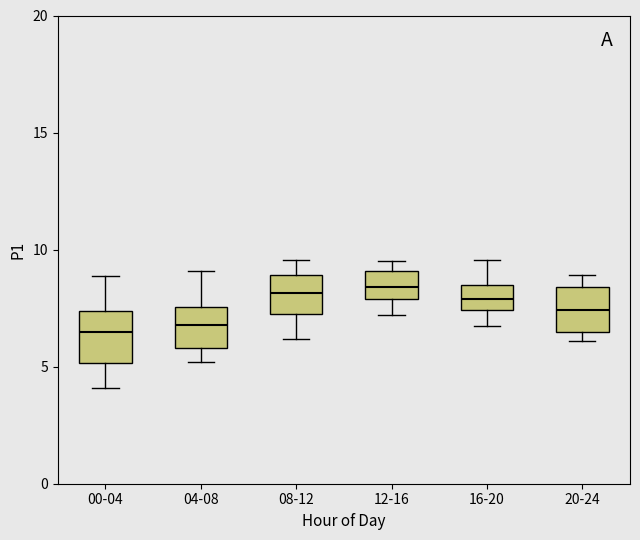

Where does the lower whisker of the box for 04-08 end on the y-axis? The values are not printed on the chart, so give them approximately, as read against the axis.

5.0